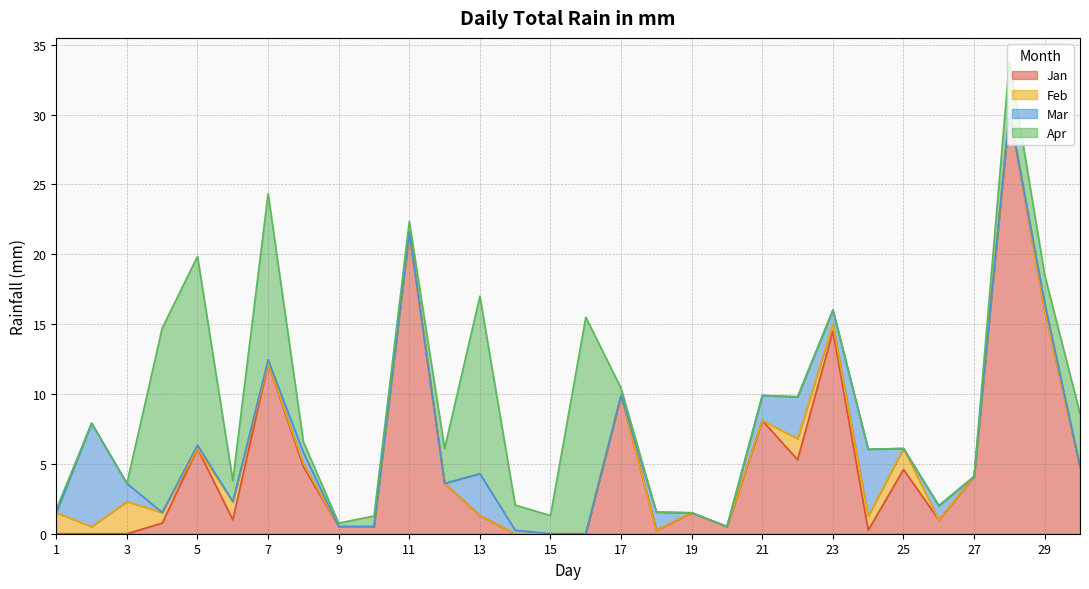

Reading left to right, what are all the values shown in this chart?

Jan: 1=0.0	2=0.0	3=0.0	4=0.8	5=6.1	6=1.0	7=12.2	8=4.8	9=0.5	10=0.5	11=21.6	12=3.6	13=1.3	14=0.0	15=0.0	16=0.0	17=9.9	18=0.2	19=1.5	20=0.5	21=8.1	22=5.3	23=14.5	24=0.2	25=4.6	26=1.0	27=4.1	28=30.2	29=16.0	30=4.8
Feb: 1=1.5	2=0.5	3=2.3	4=0.8	5=0.0	6=1.3	7=0.0	8=0.2	9=0.0	10=0.0	11=0.0	12=0.0	13=0.0	14=0.0	15=0.0	16=0.0	17=0.0	18=0.0	19=0.0	20=0.0	21=0.0	22=1.5	23=0.5	24=1.0	25=1.5	26=0.0	27=0.0	28=0.0	29=0.0	30=0.0
Mar: 1=0.0	2=7.4	3=1.3	4=0.0	5=0.2	6=0.0	7=0.2	8=0.8	9=0.0	10=0.0	11=0.0	12=0.0	13=3.0	14=0.2	15=0.0	16=0.0	17=0.0	18=1.3	19=0.0	20=0.0	21=1.8	22=3.0	23=1.0	24=4.8	25=0.0	26=1.0	27=0.0	28=0.0	29=0.5	30=0.0
Apr: 1=0.2	2=0.0	3=0.0	4=13.2	5=13.5	6=1.5	7=11.9	8=0.8	9=0.2	10=0.8	11=0.8	12=2.5	13=12.7	14=1.8	15=1.3	16=15.5	17=0.5	18=0.0	19=0.0	20=0.0	21=0.0	22=0.0	23=0.0	24=0.0	25=0.0	26=0.0	27=0.0	28=3.6	29=2.0	30=3.8